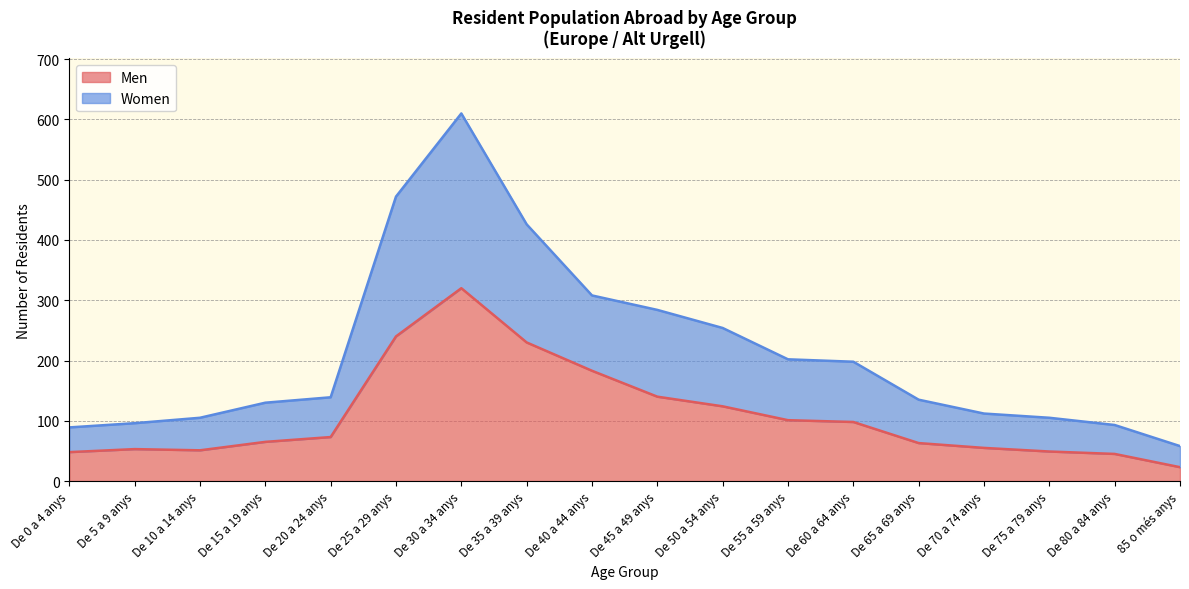

At which label does Women first exceed 139?

De 25 a 29 anys